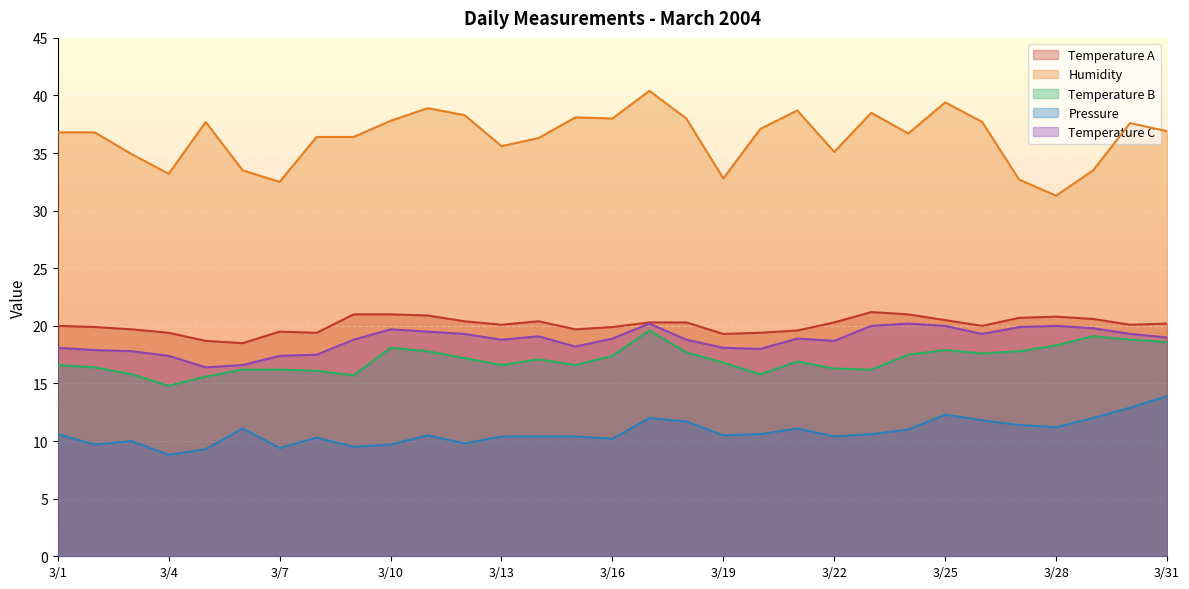

How many lines are shown in the chart?

5